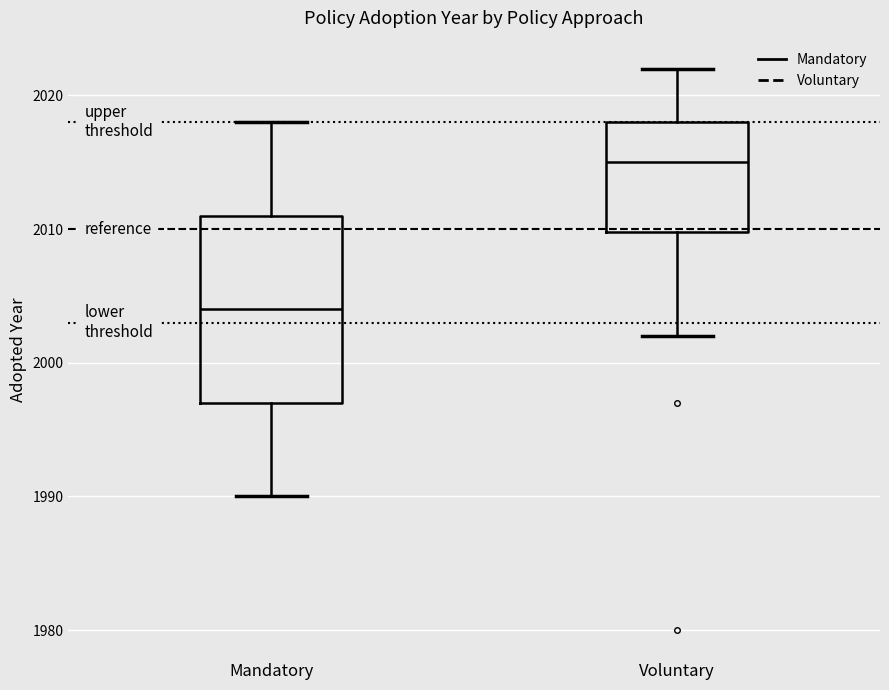

Reading left to right, transcribe this box plot: for each box, give where its median line is, the range the box spans, and where its two whiskers end, as read against the y-axis. The values are not printed on the chart, so give them approximately, as read against the axis.

Mandatory: median 2004, box 1997 to 2011, whiskers 1990 to 2018
Voluntary: median 2015, box 2010 to 2018, whiskers 2002 to 2022